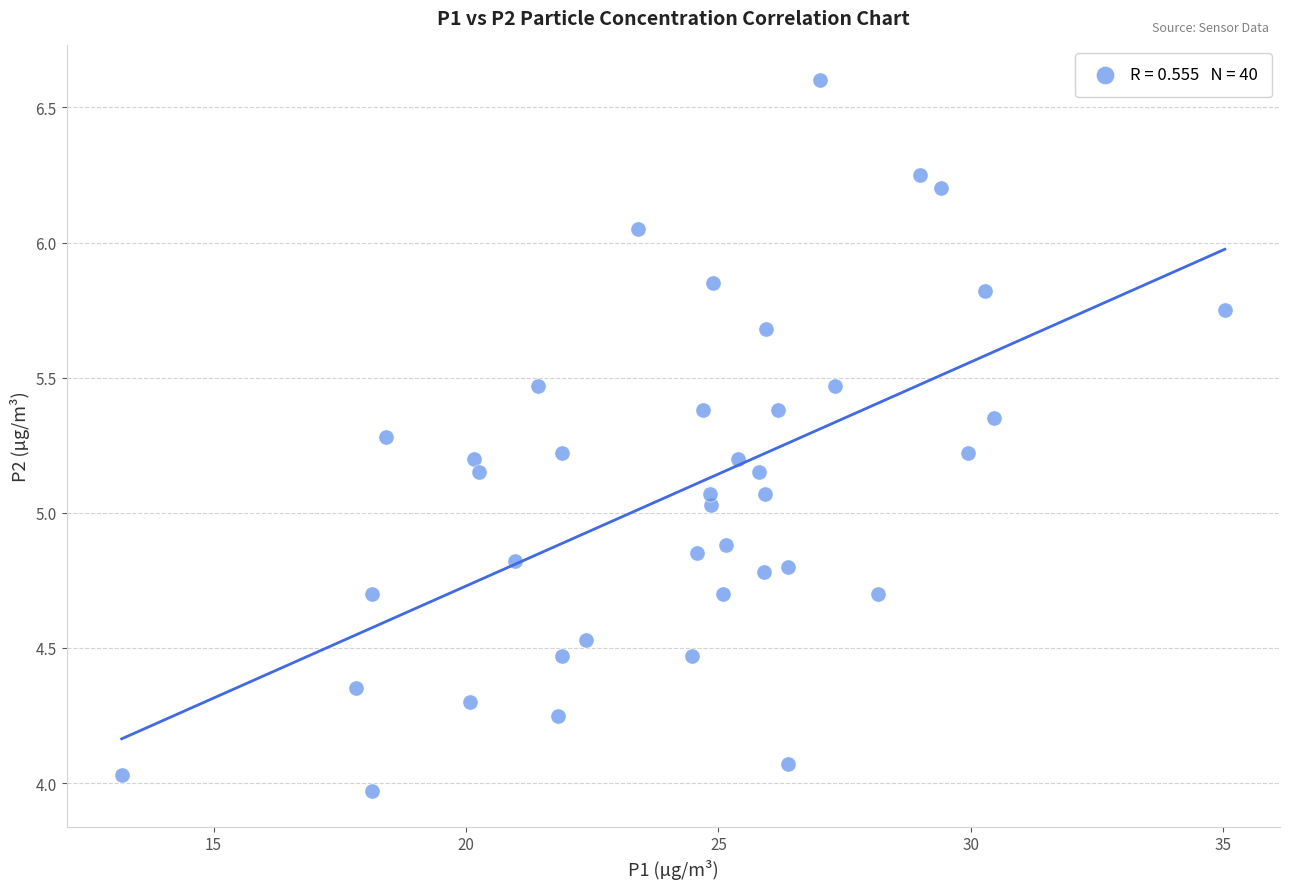

What is the range of Y values (max minus min)?

2.6